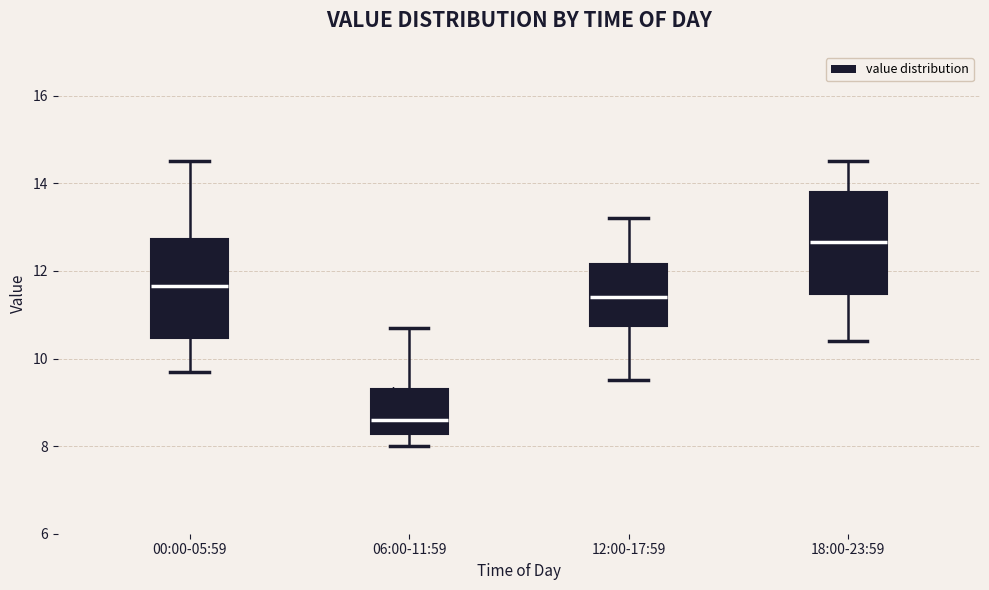

Which box's median line is the highest?

18:00-23:59